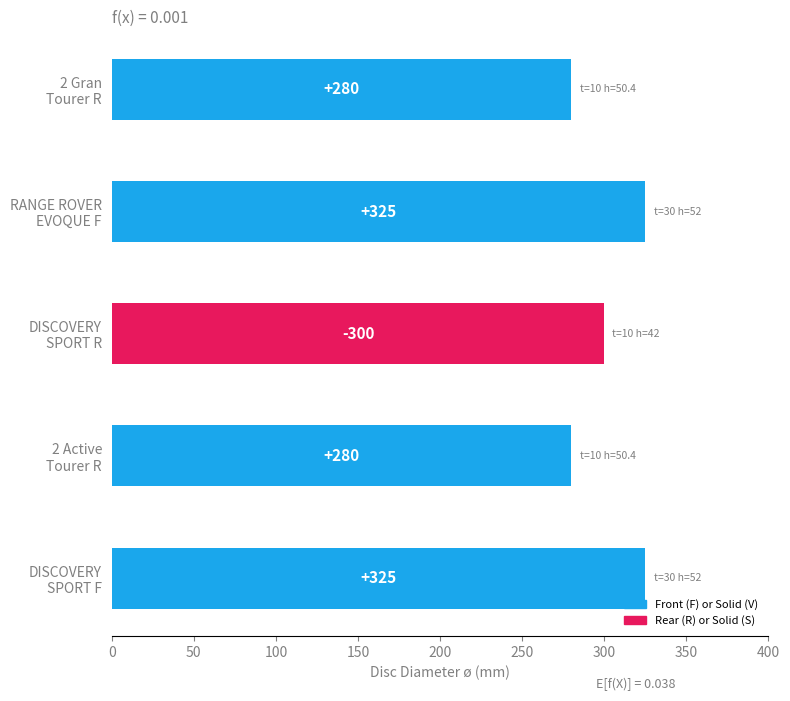

What is the maximum value shown in the chart?

325